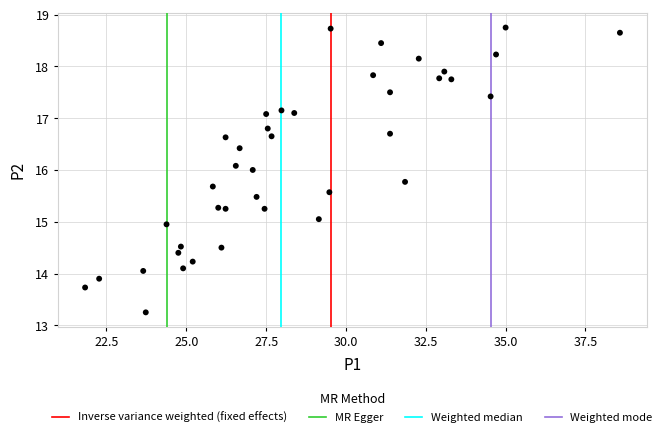

What is the range of X values (max minus min)?

16.8